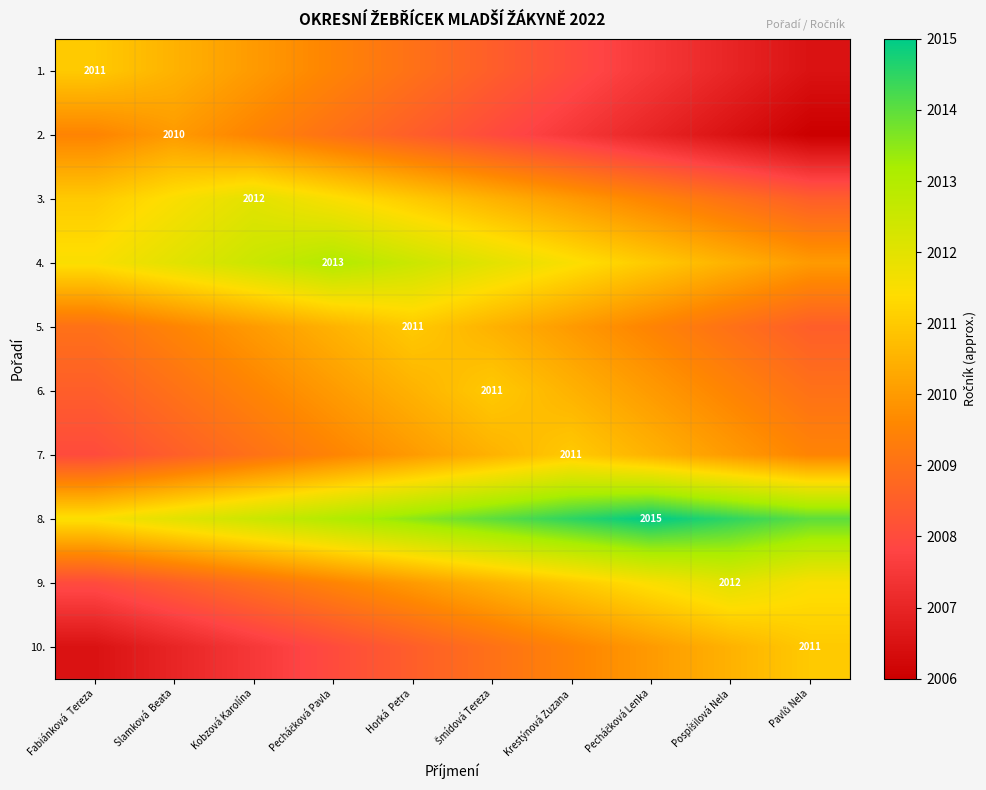

Rank the categories by 2. value from highest to lowest.

Slamková Beata, Fabiánková Tereza, Kobzová Karolína, Pecháčková Pavla, Horká Petra, Šmídová Tereza, Krestýnová Zuzana, Pecháčková Lenka, Pospíšilová Nela, Pavlů Nela